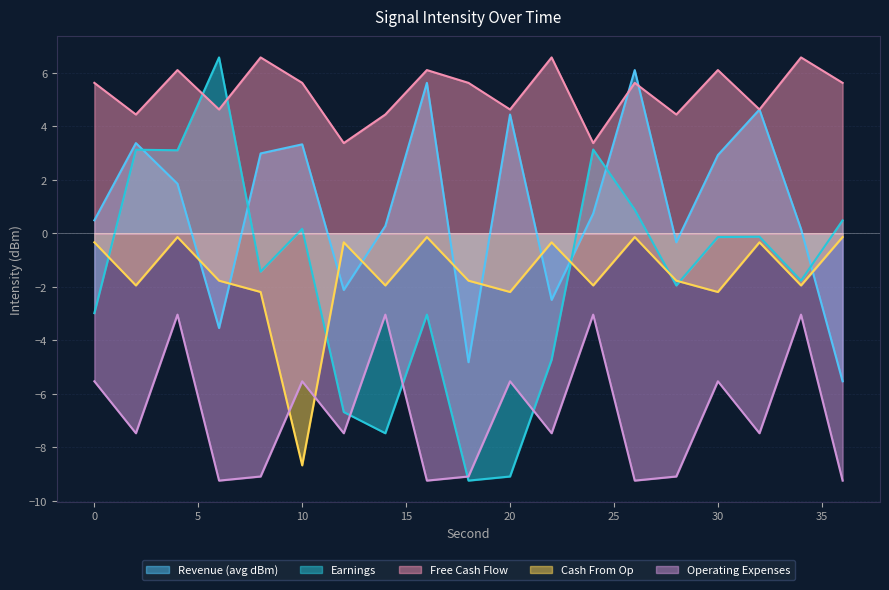

Read the Operating Expenses value at 16.

-9.2